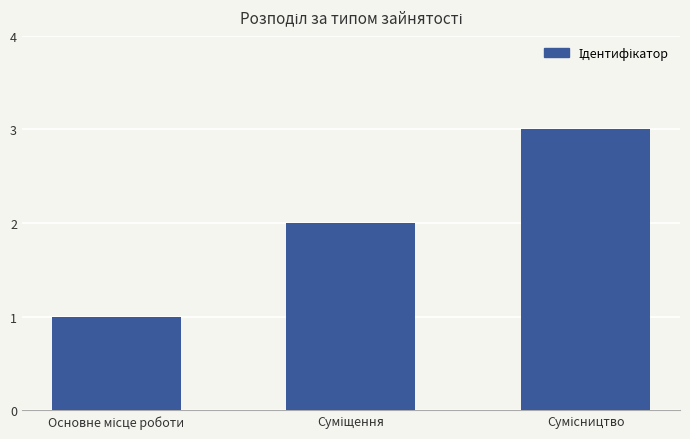

What is the maximum value shown in the chart?

3